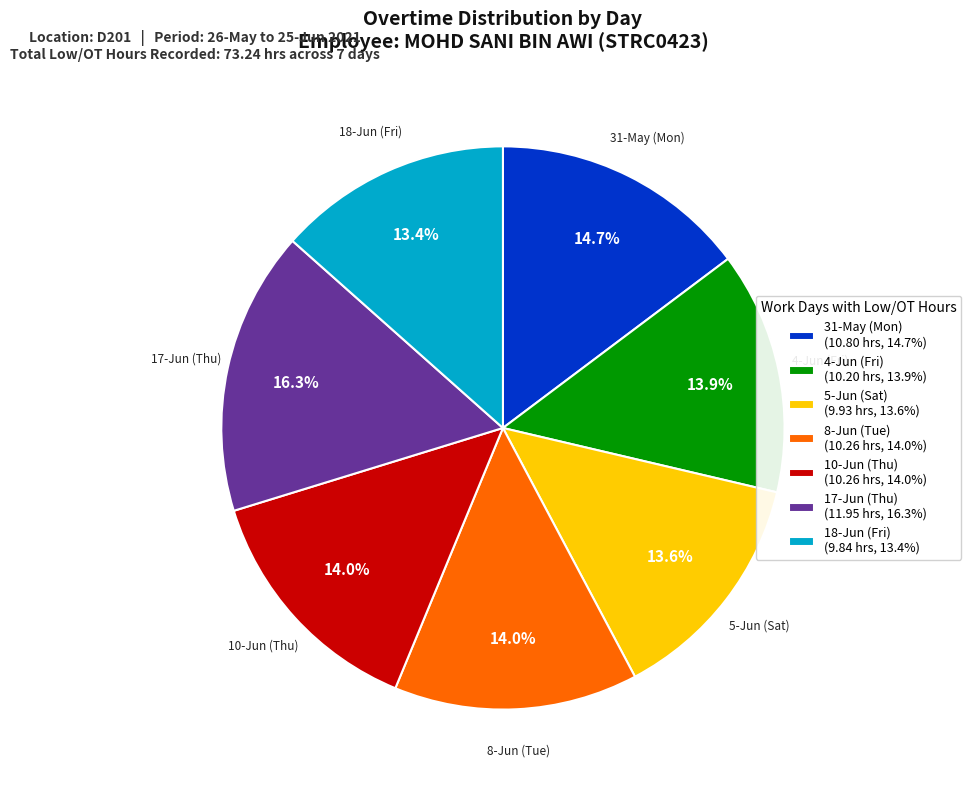

What percentage is NOT represented by 5-Jun (Sat)?

86.4%